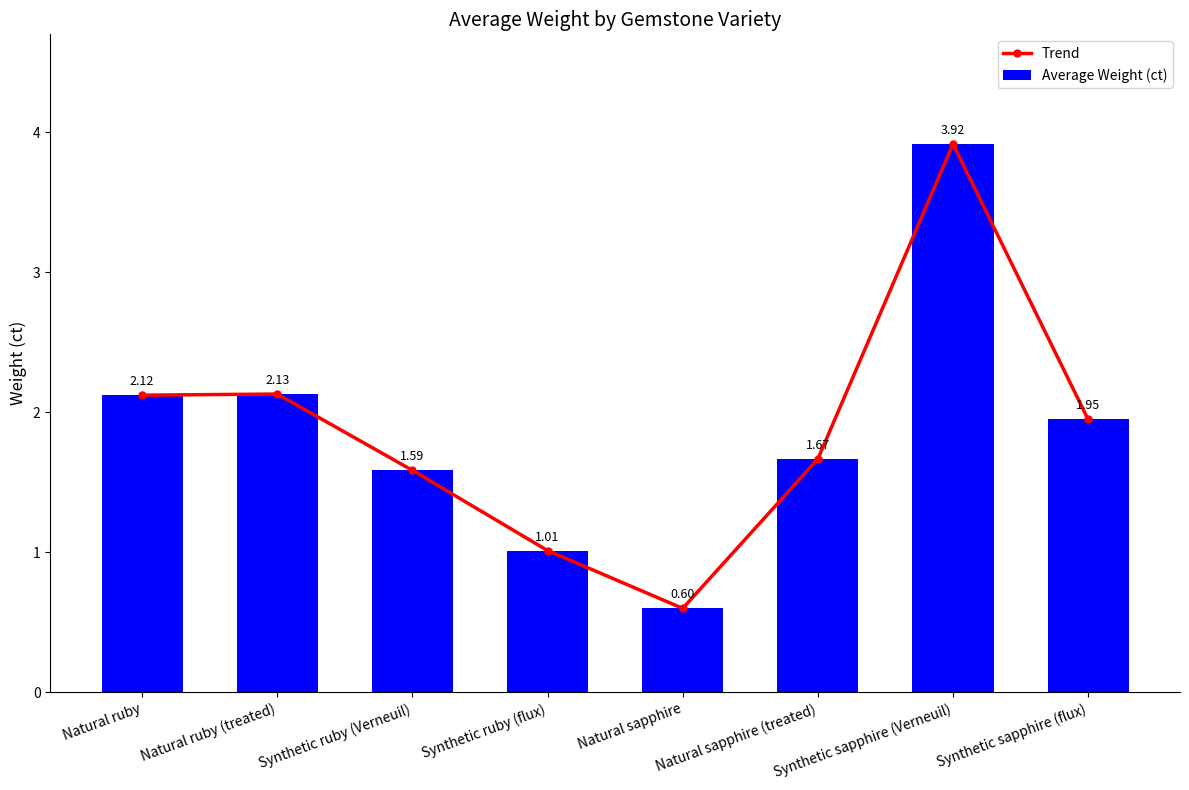

What is the total value across all series at Natural ruby?

4.2